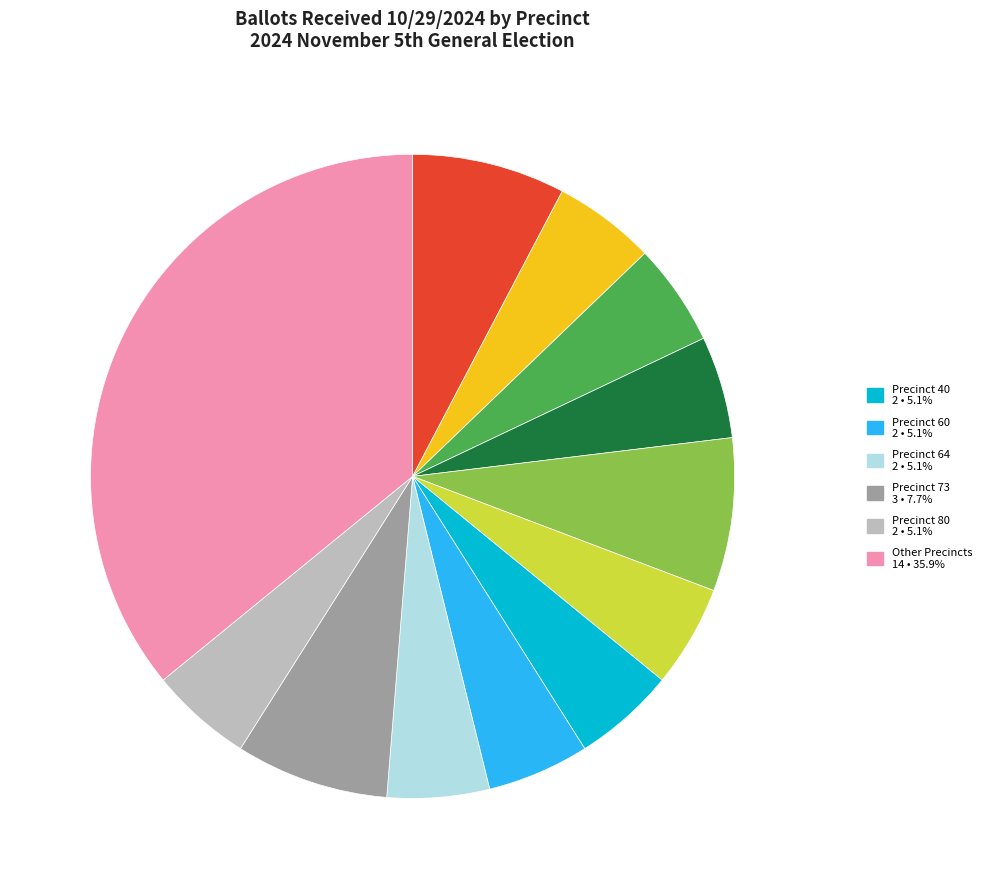

Is there a majority slice in this chart?

No